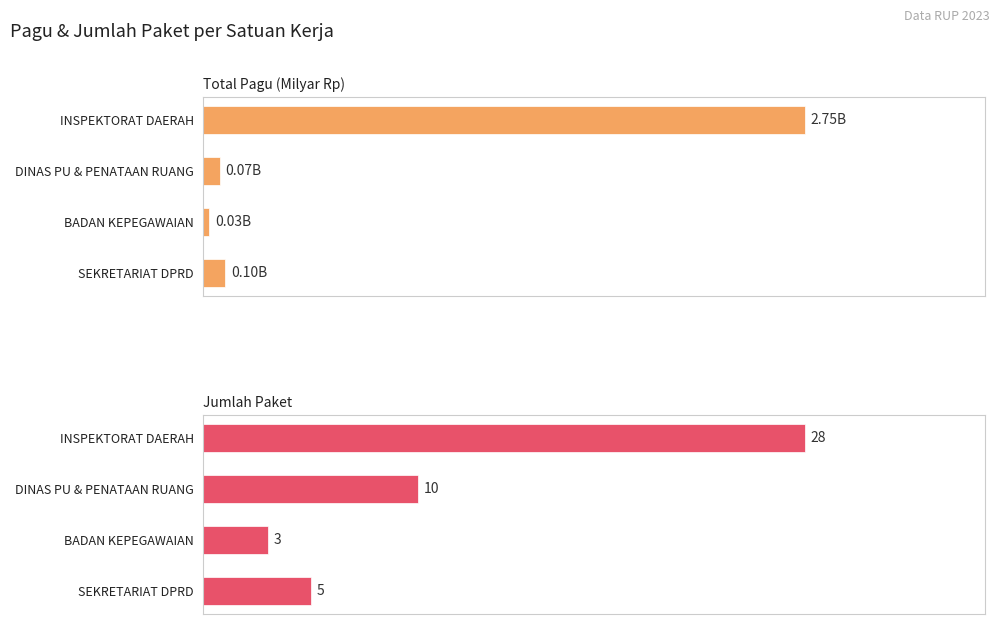

What are all the series names shown in the legend?

Total Pagu (Milyar Rp), Jumlah Paket